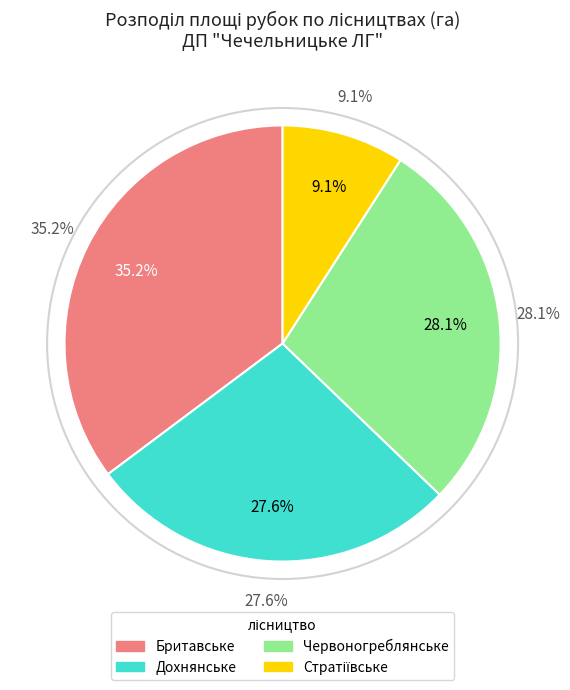

What is the total percentage of Дохнянське and Бритавське?

62.8%